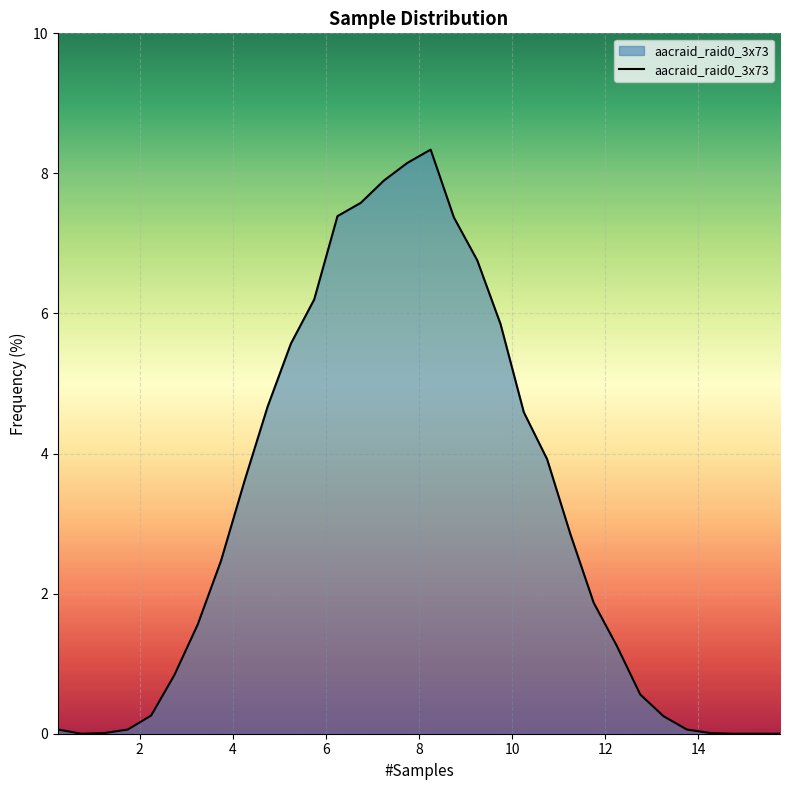

How many series are shown in this chart?

1